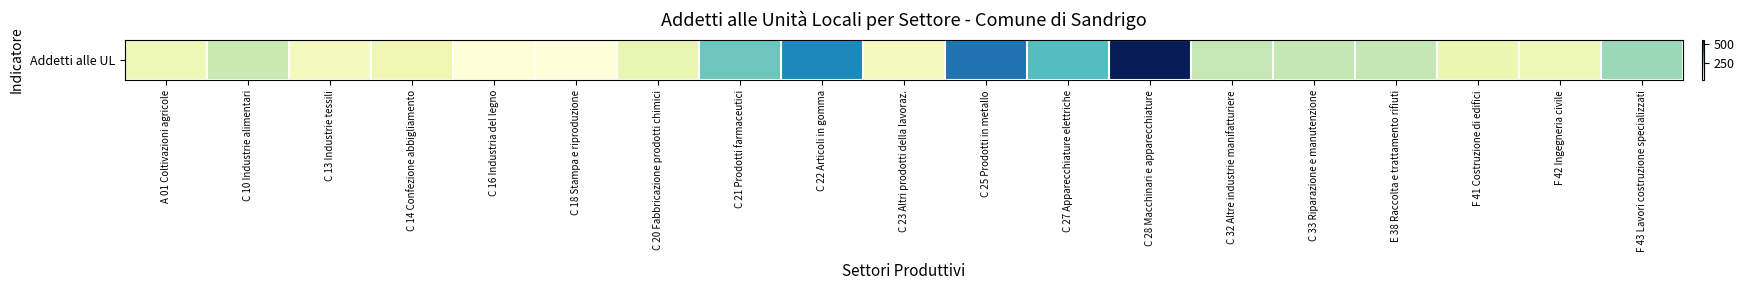

What is the sum of the values at C 28 Macchinari e apparecchiature and C 32 Altre industrie manifatturiere?

725